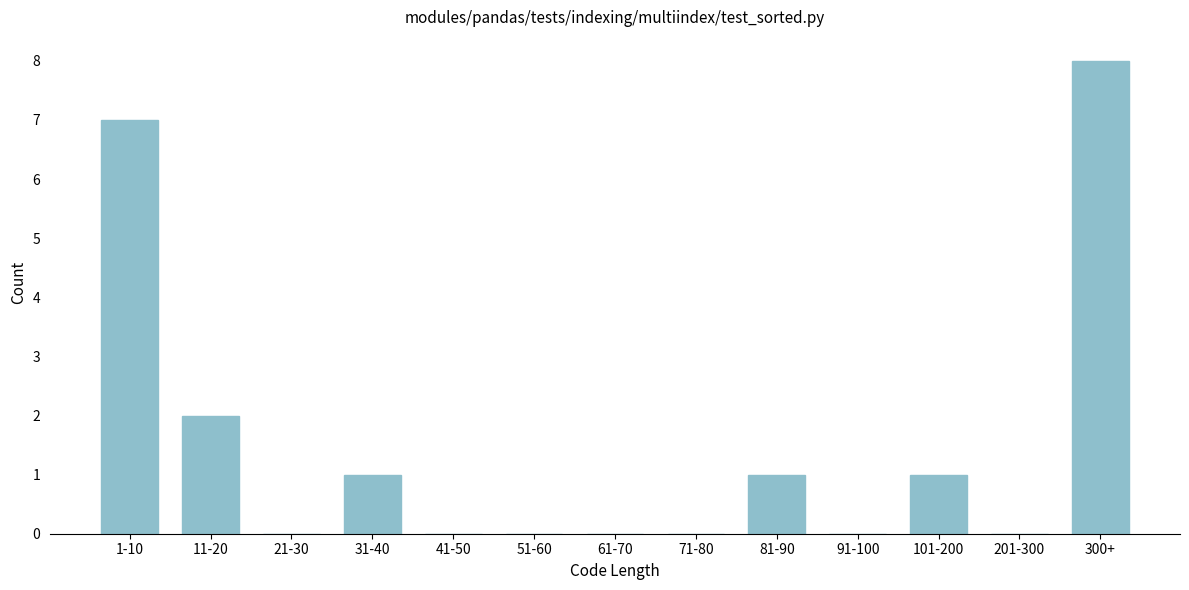

Reading right to left, transcribe all the data shown in this chart.

300+=8	201-300=0	101-200=1	91-100=0	81-90=1	71-80=0	61-70=0	51-60=0	41-50=0	31-40=1	21-30=0	11-20=2	1-10=7